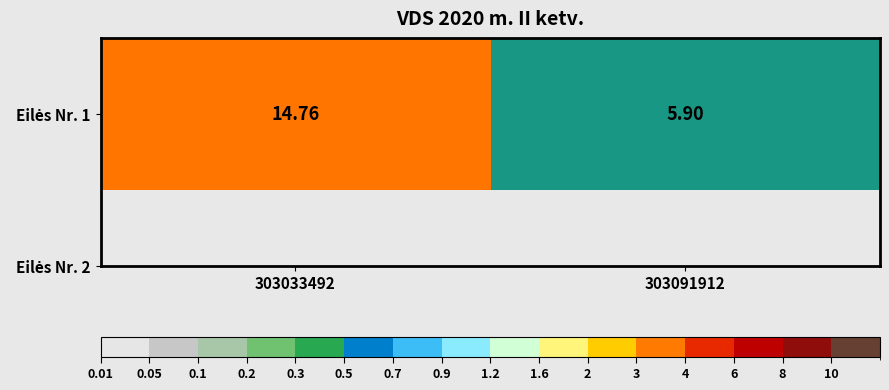

Which label corresponds to the largest value in the chart?

303033492